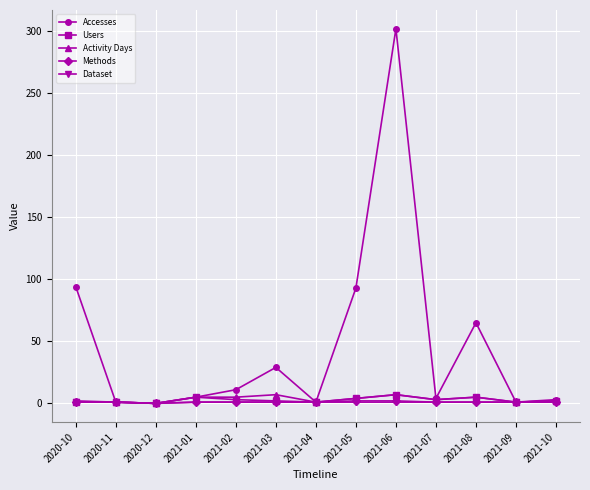

Count the Methods values in the range 1 to 2.

12